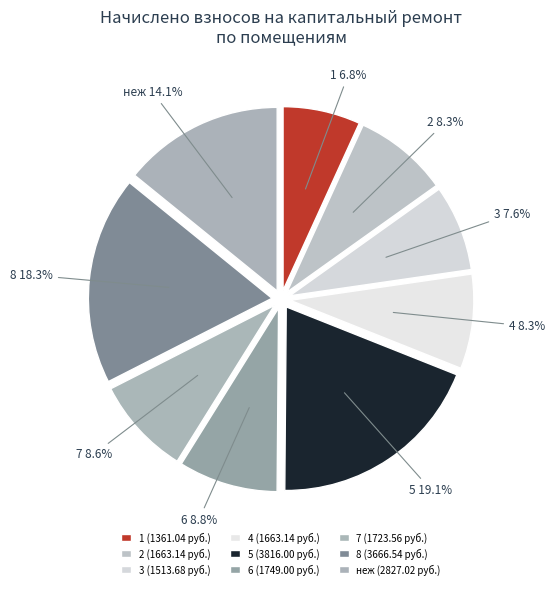

Does 4 account for over 50% of the chart?

No